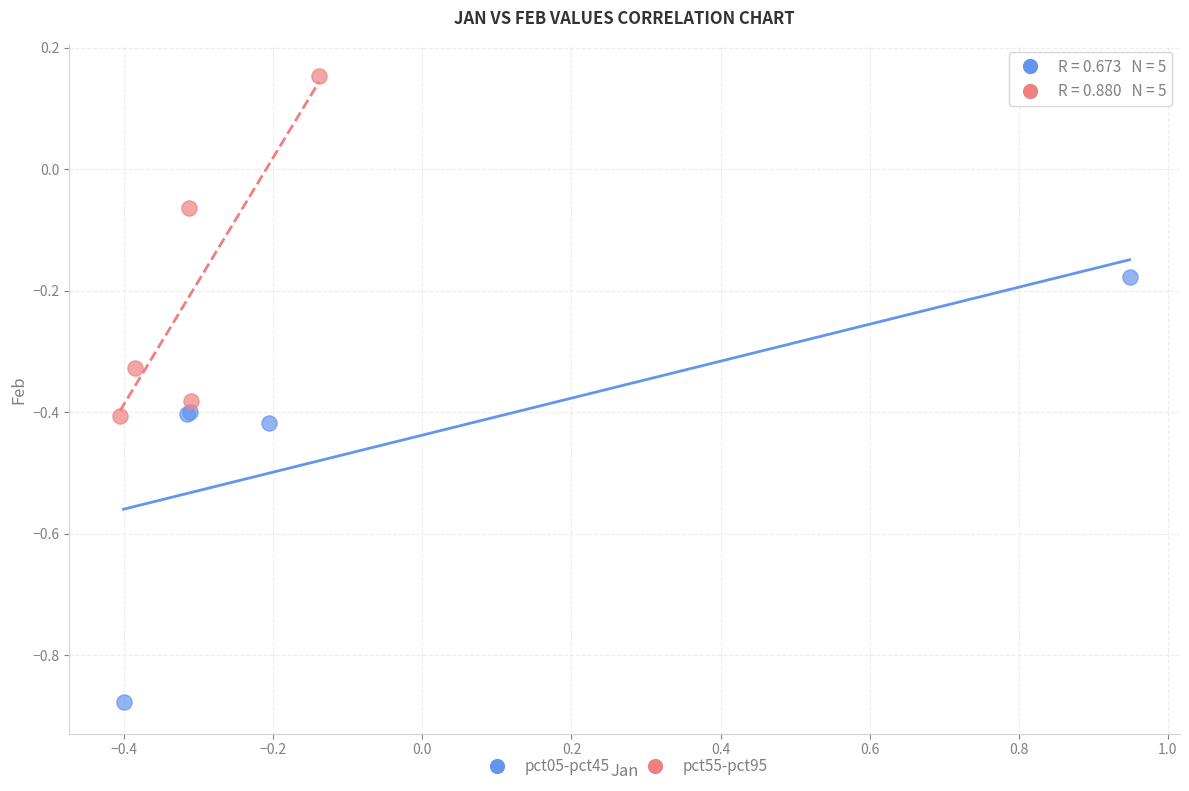

Which series contains the lowest Y value?

pct05-pct45